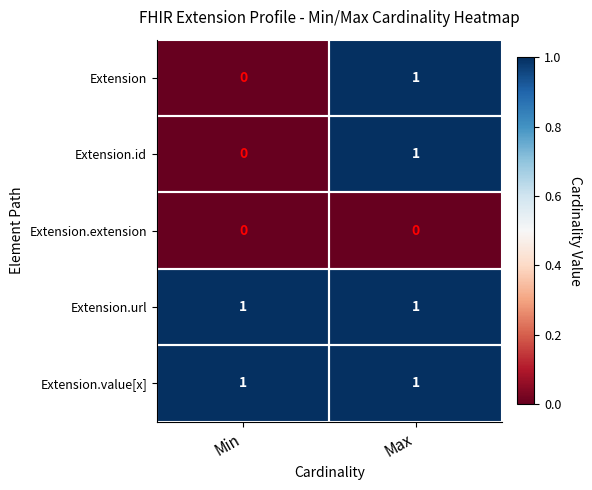

Where is Extension nearest to the value 0?

Min